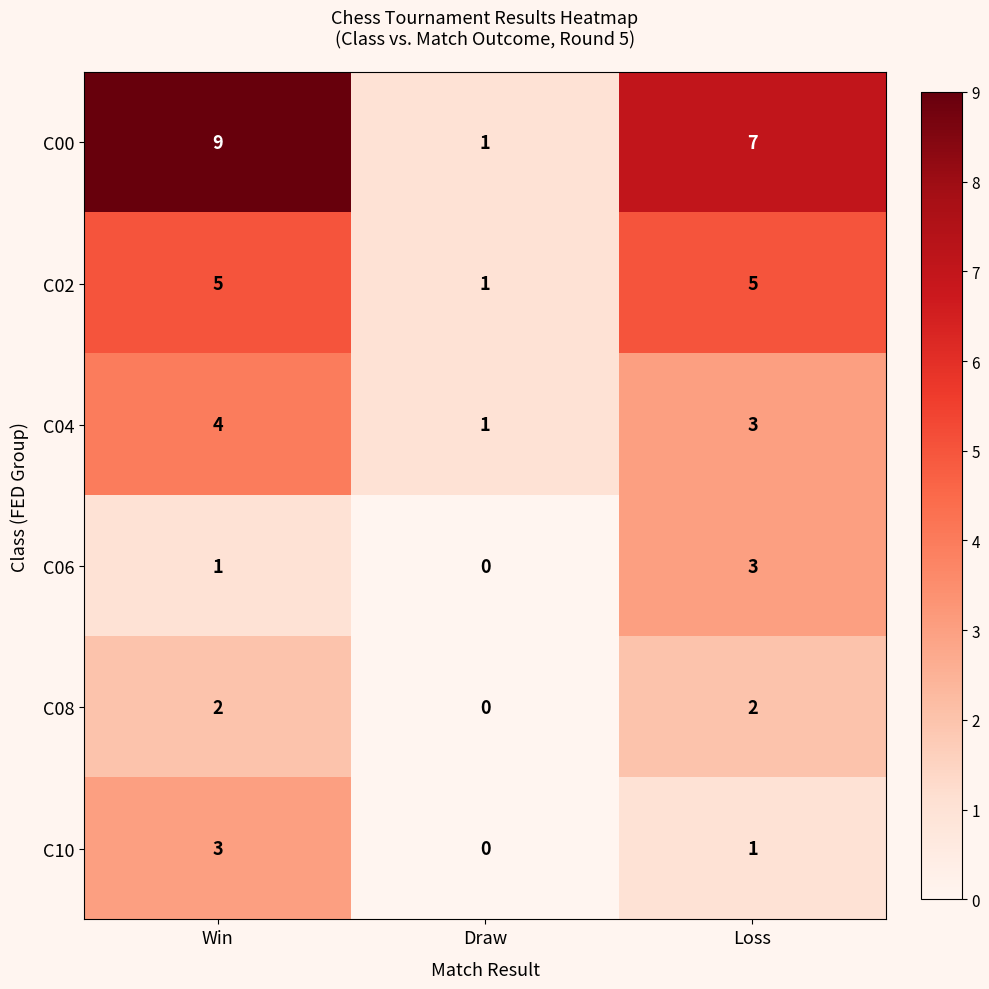

At Win, list the series in order from largest to smallest.

C00, C02, C04, C10, C08, C06